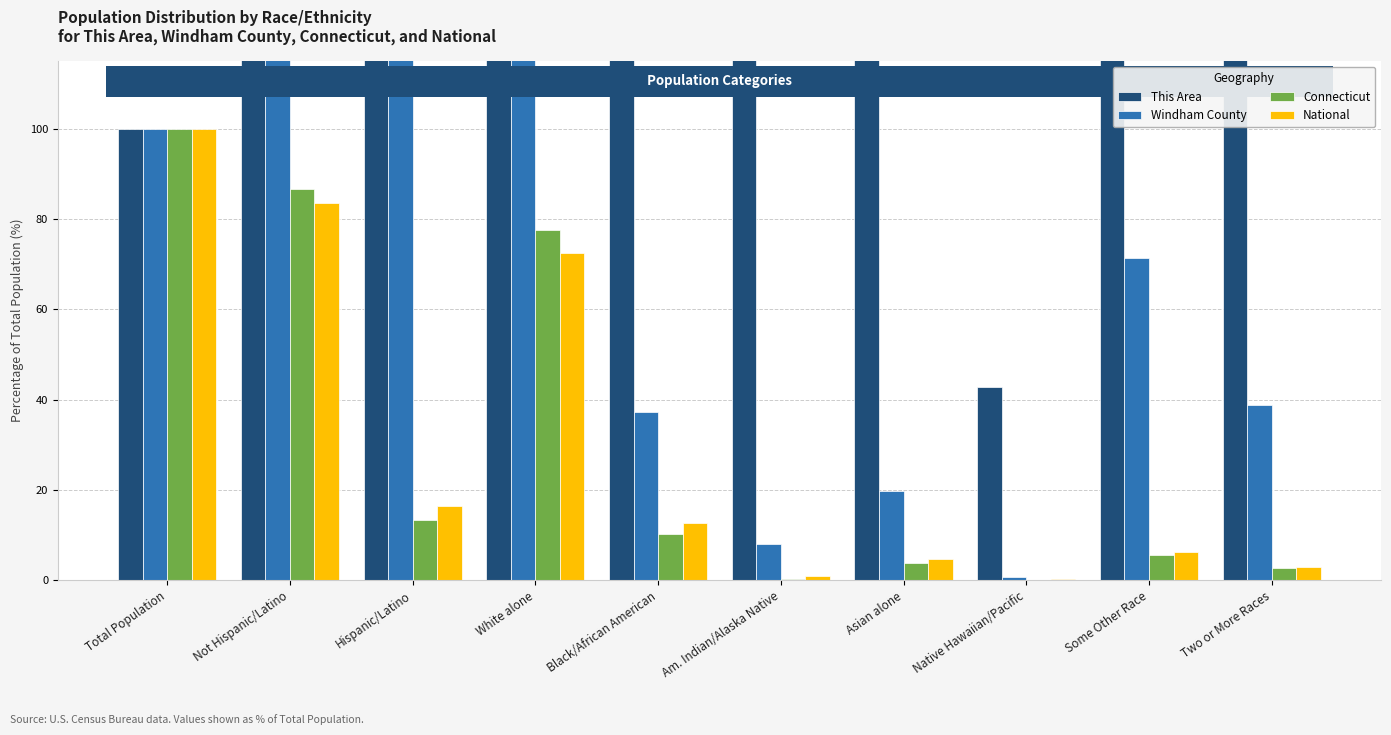

How many groups of bars are there?

10